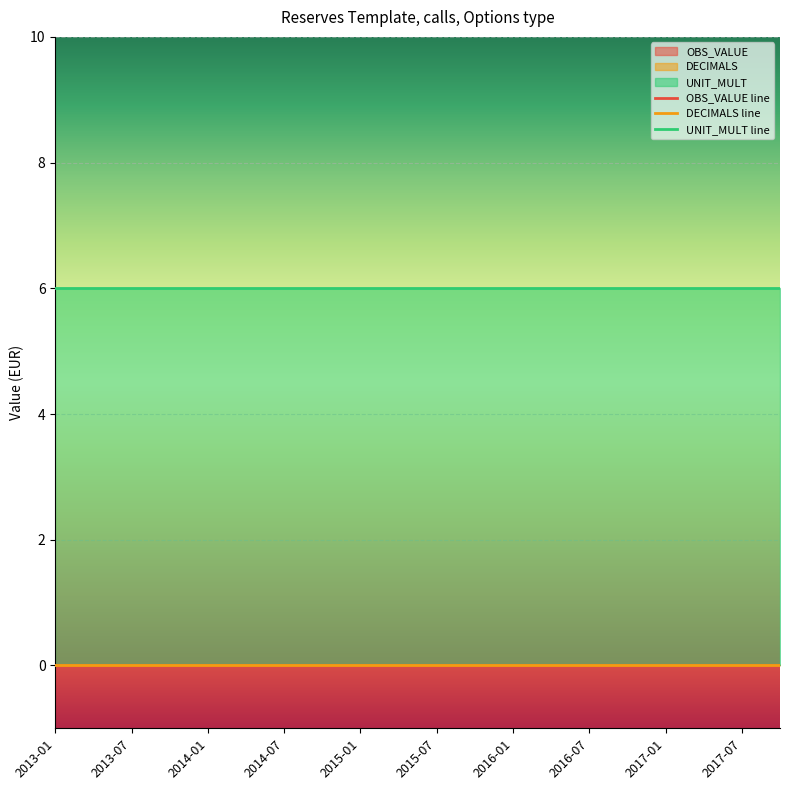

What is the label of the 7th point from the right?

2016-04